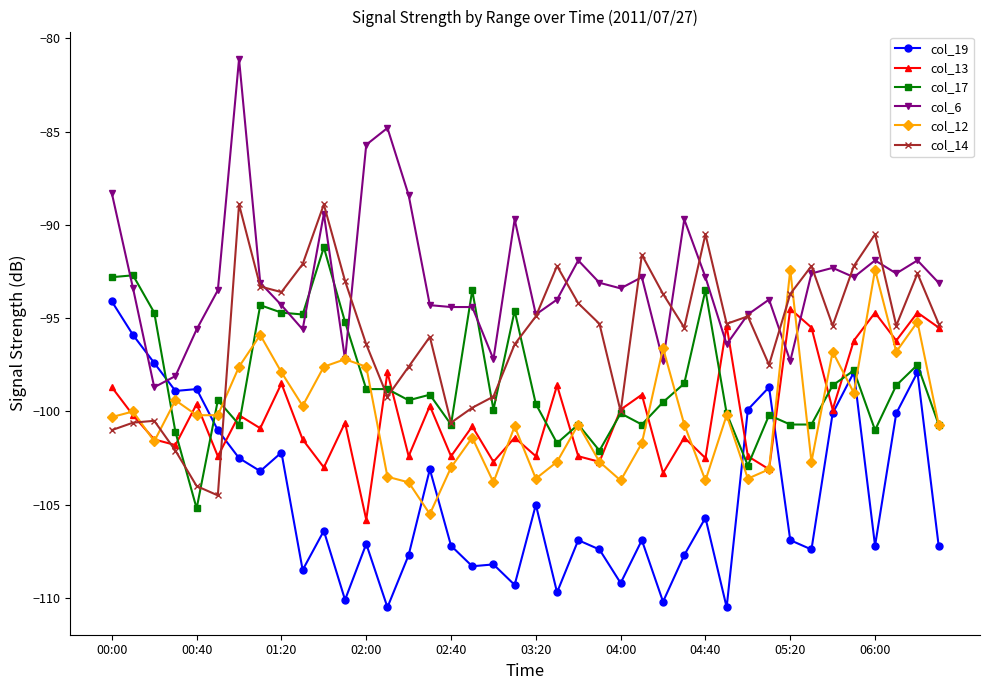

Which series has the largest total across all categories?

col_6